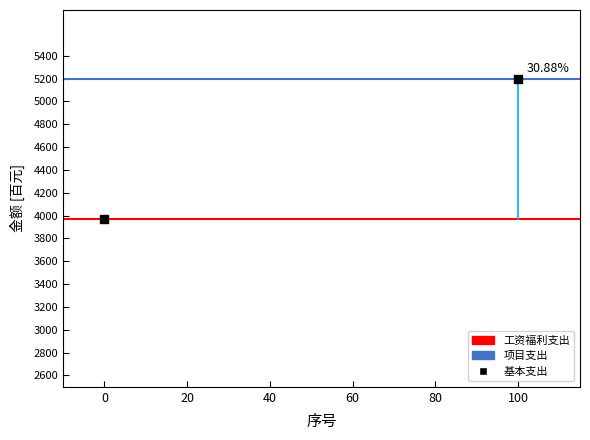

Which series contains the highest Y value?

项目支出